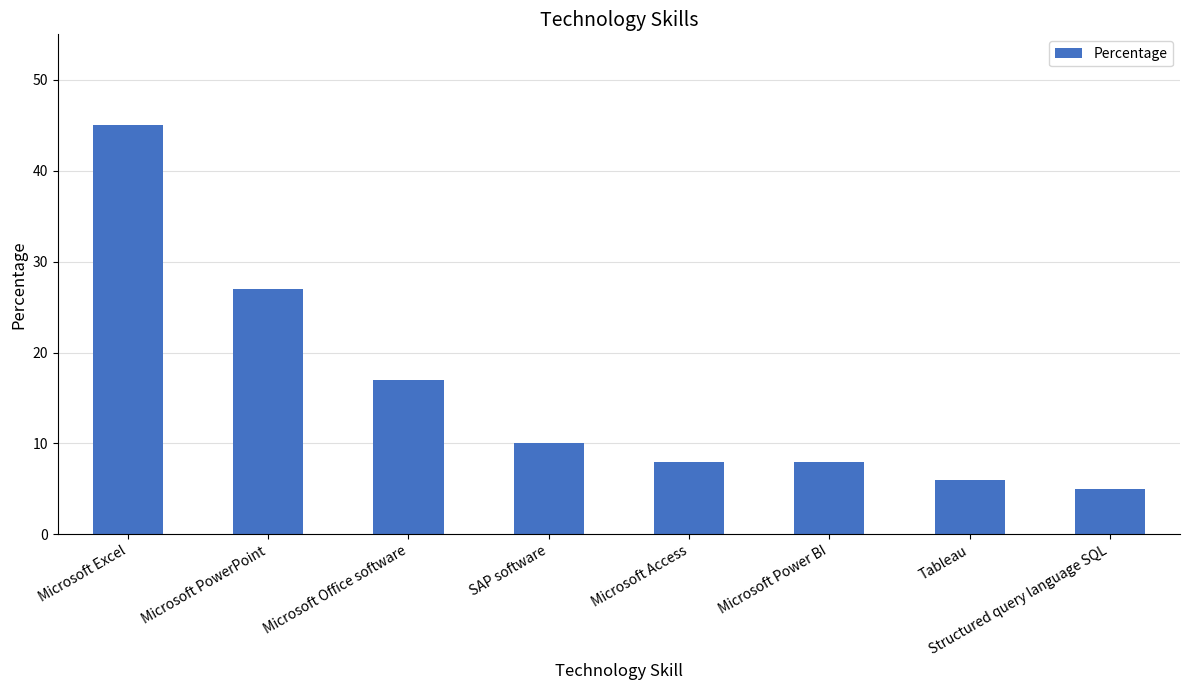

What is the maximum value shown in the chart?

45